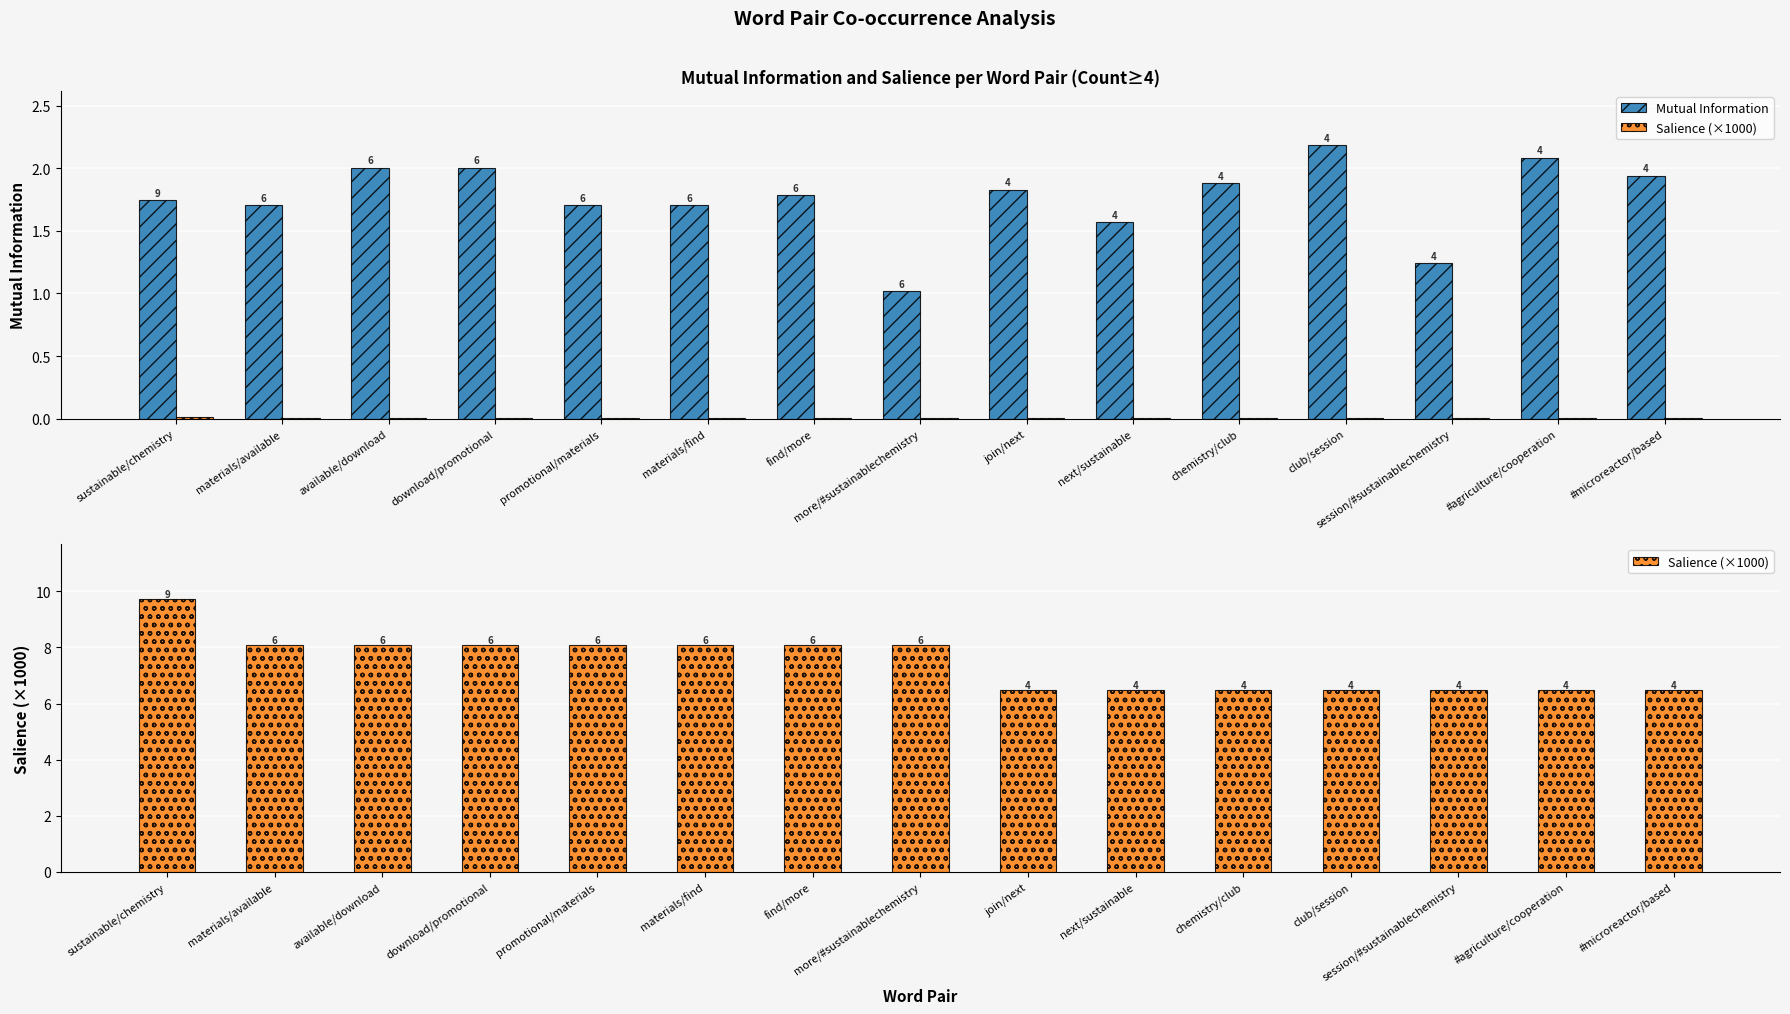

The value of Salience (×1000) at #microreactor/based is 9.9. True or false?

False